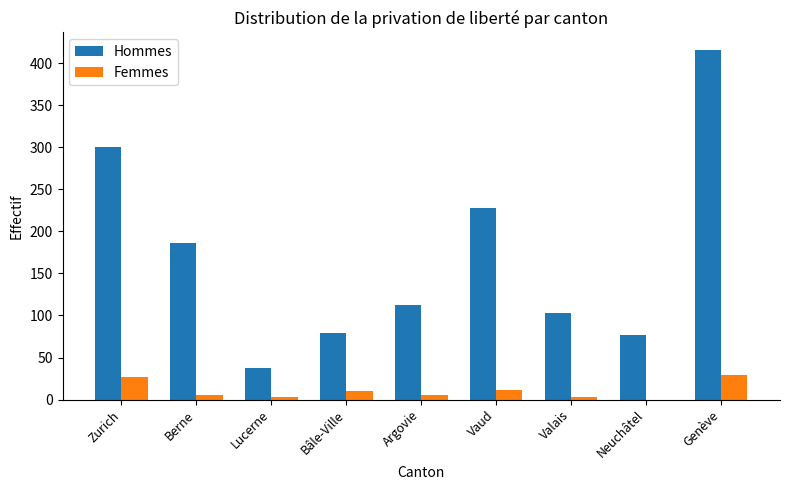

What is the sum of all Hommes values?

1539